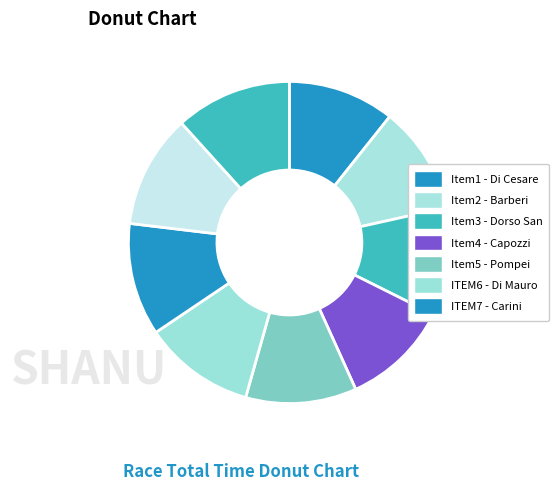

Is there a majority slice in this chart?

No